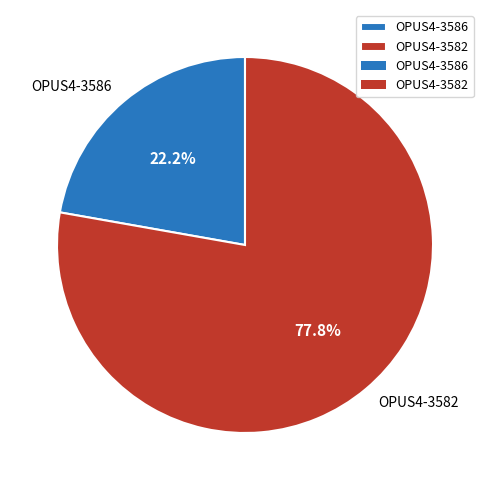

What is the ratio of the value at OPUS4-3582 to the value at OPUS4-3586?

3.5